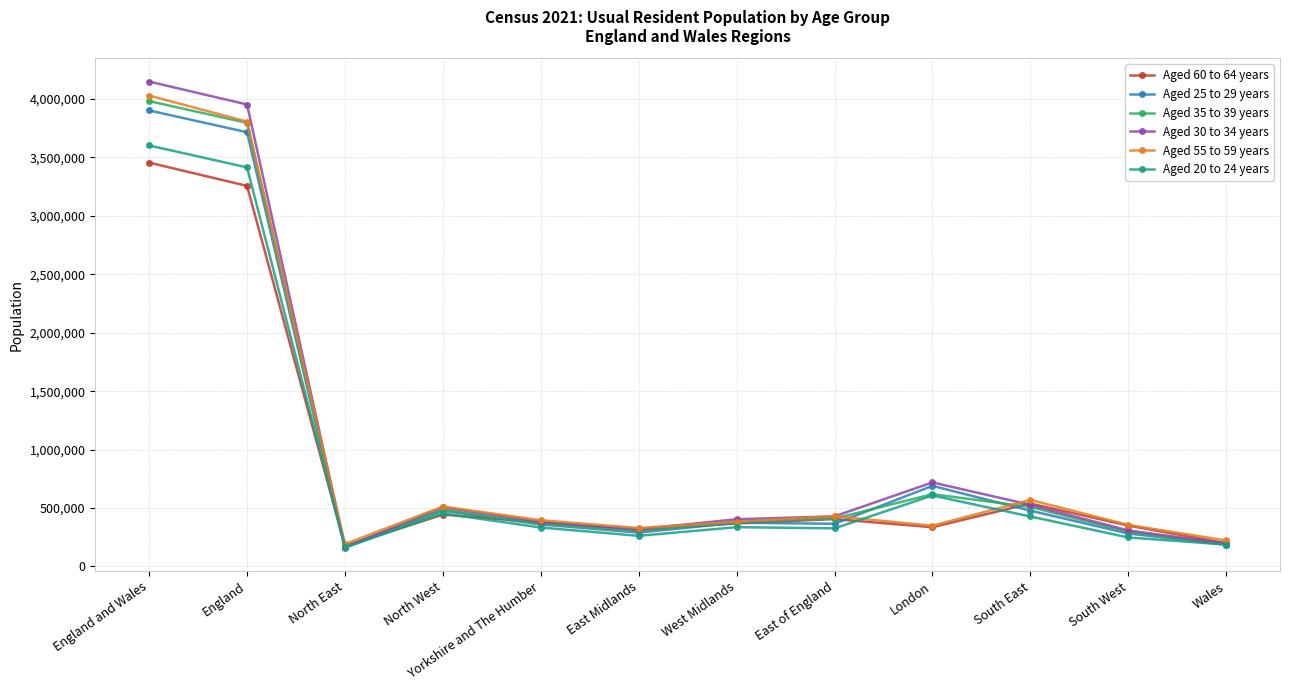

In Aged 55 to 59 years, how many points are lower than both neighbors (excluding endpoints)?

3